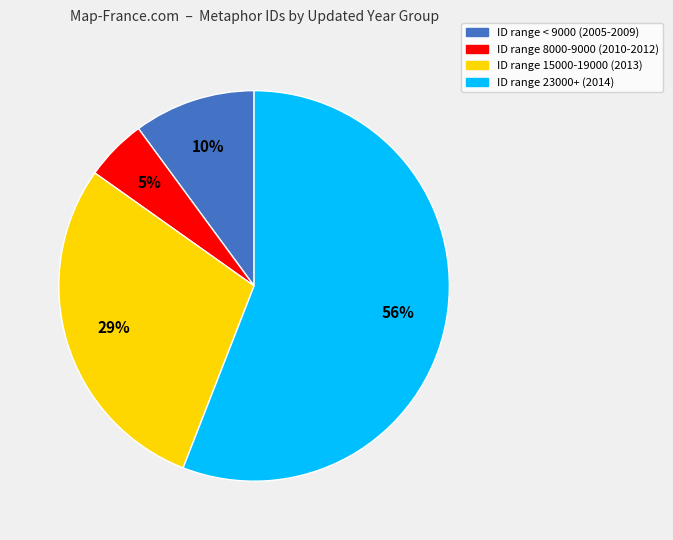

Is there any slice that represents more than half of the pie?

Yes